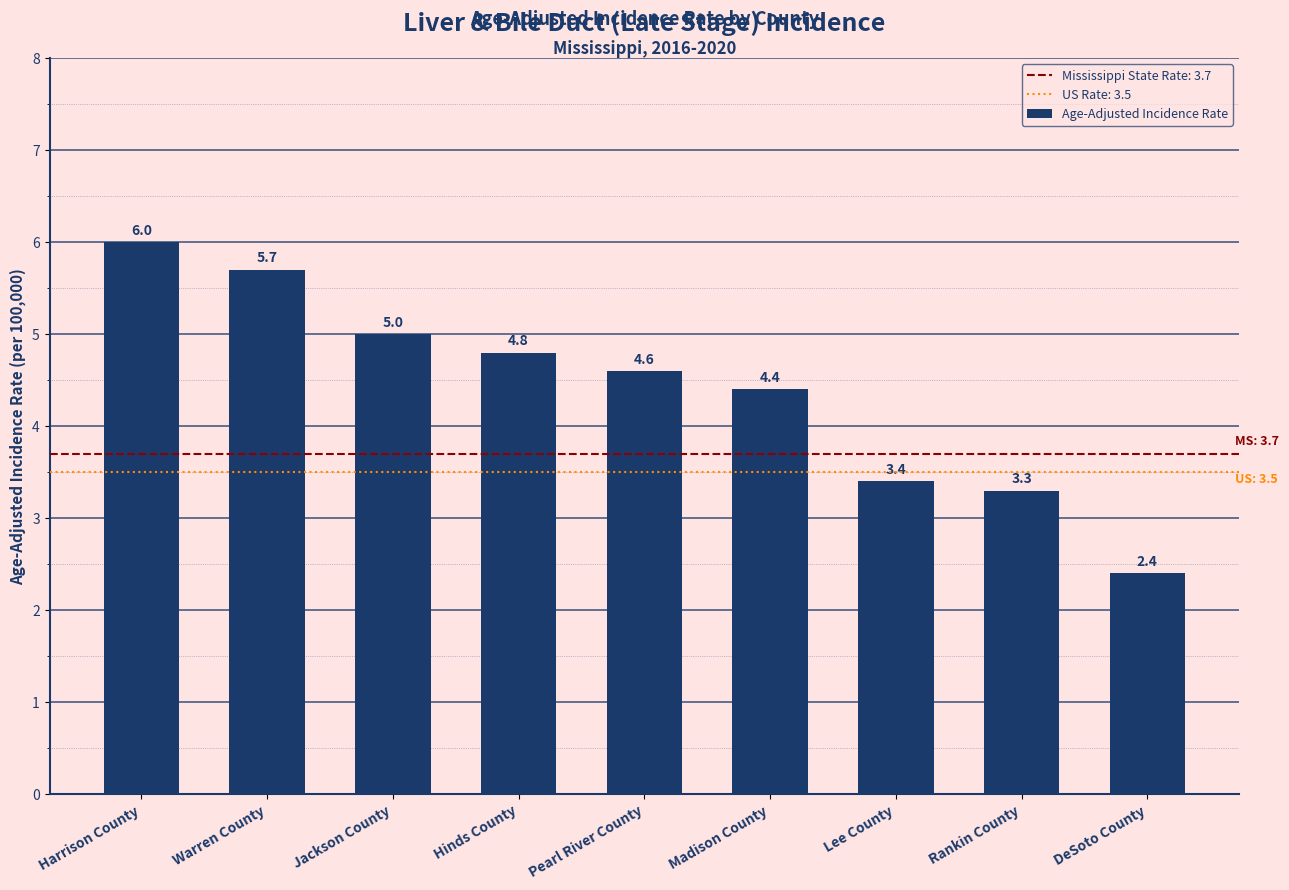

Read the value at Jackson County.

5.0